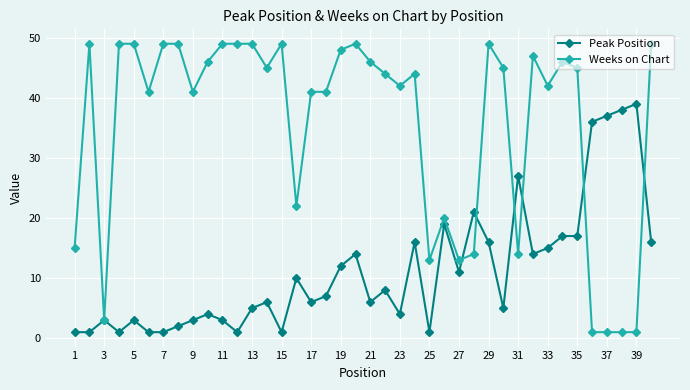

Which series has the widest spread of values?

Weeks on Chart